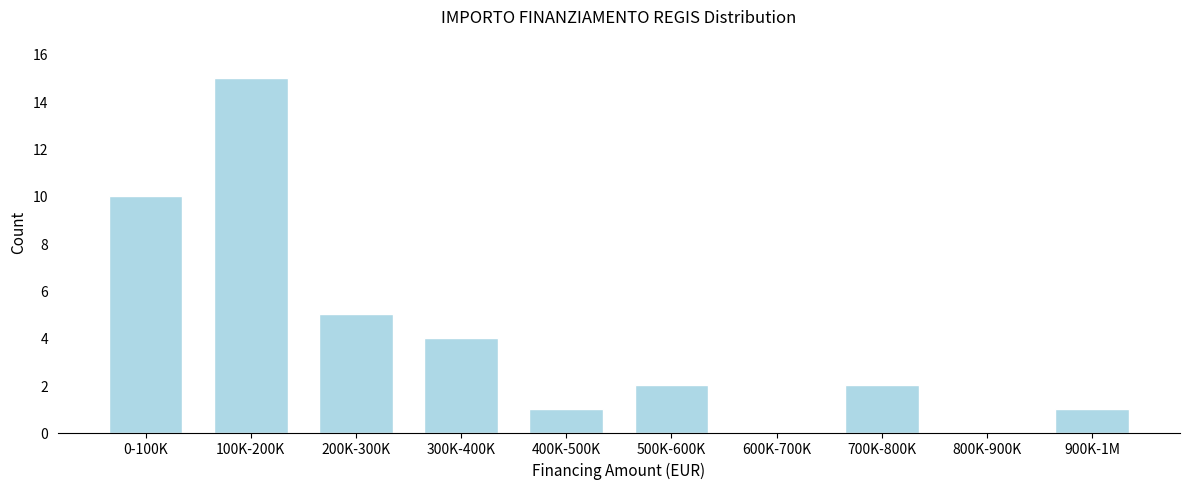

Reading left to right, transcribe all the data shown in this chart.

0-100K=10	100K-200K=15	200K-300K=5	300K-400K=4	400K-500K=1	500K-600K=2	600K-700K=0	700K-800K=2	800K-900K=0	900K-1M=1